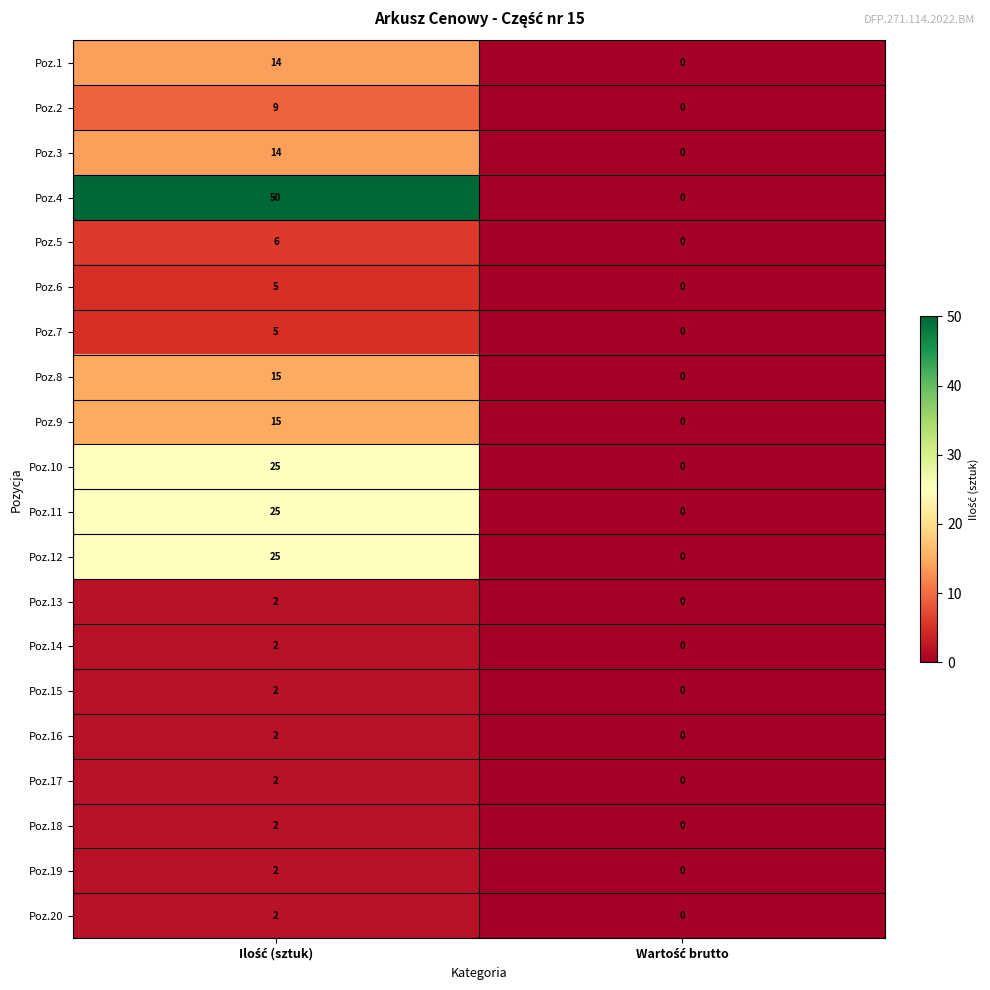

What is the difference between the maximum and minimum values in the Poz.3 series?

14